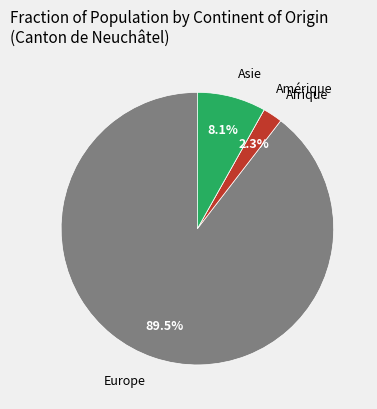

What is the ratio of the value at Asie to the value at Afrique?

3.5